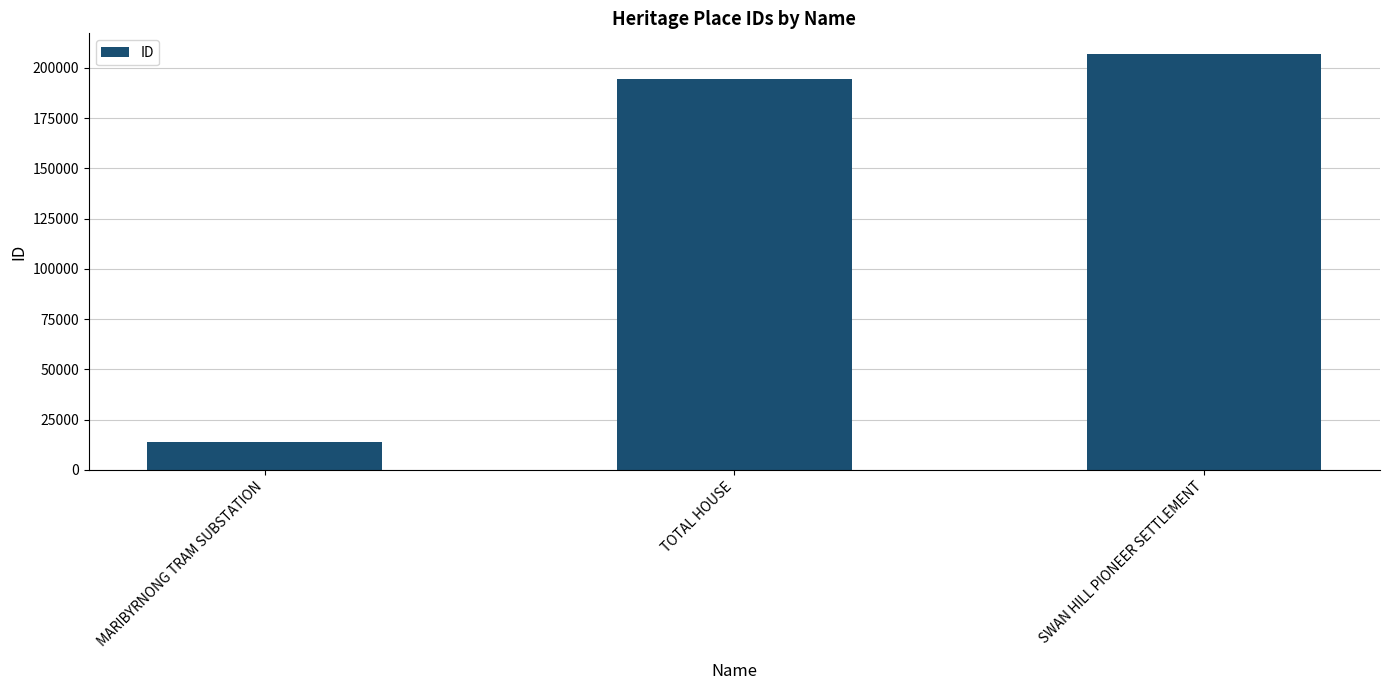

The value at TOTAL HOUSE is 265030. True or false?

False